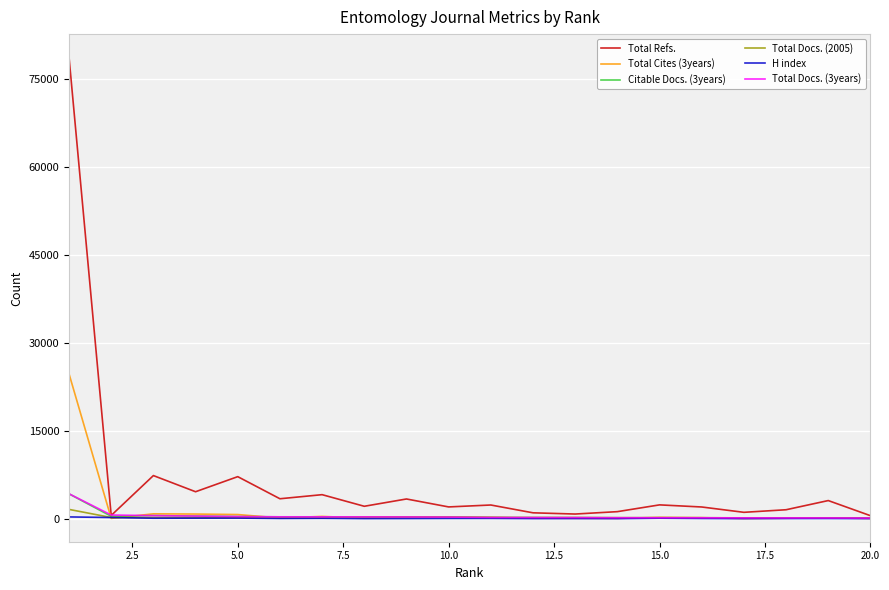

What is the greatest value displayed?

78798